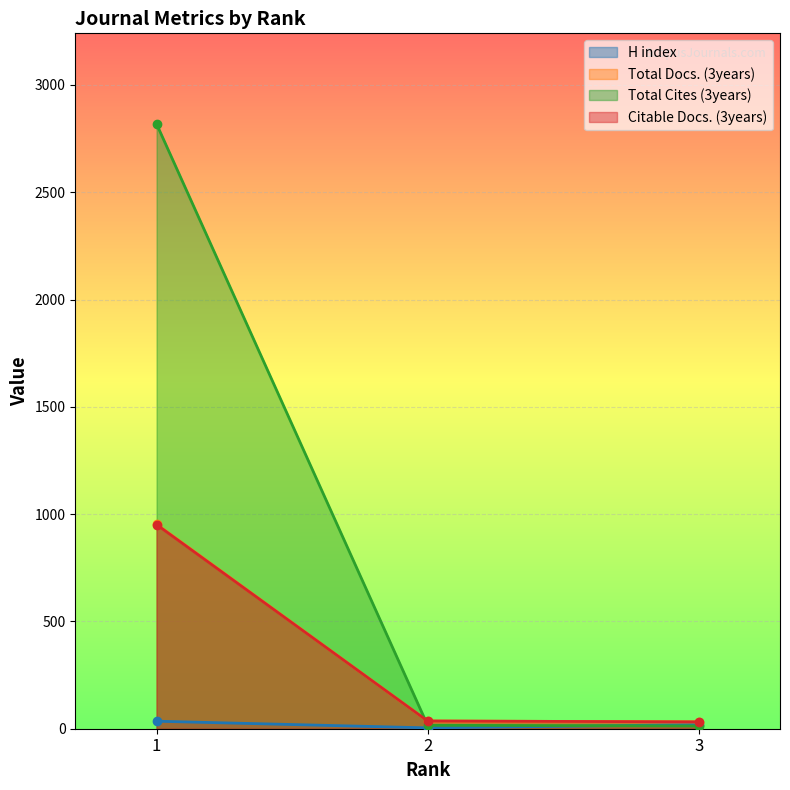

What is the total value across all series at 2?

92